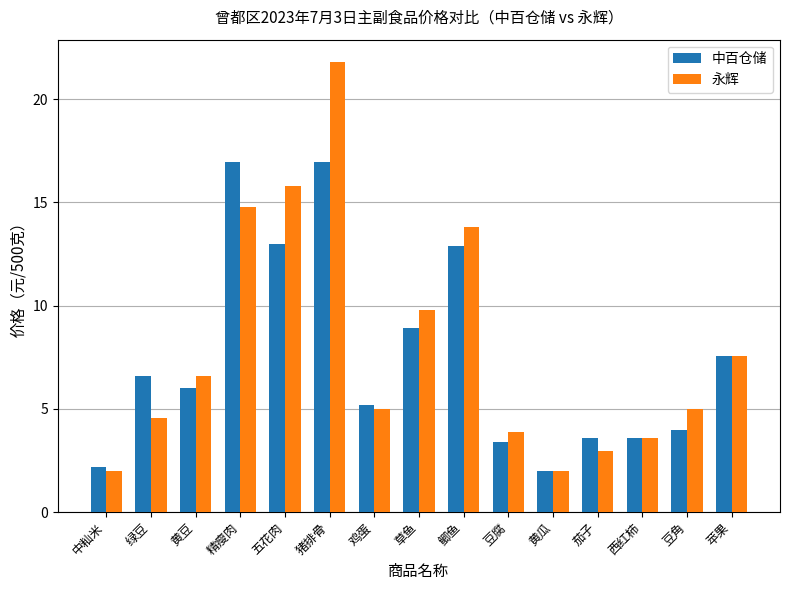

Is it true that 中百仓储 equals 13.0 at 五花肉?

True